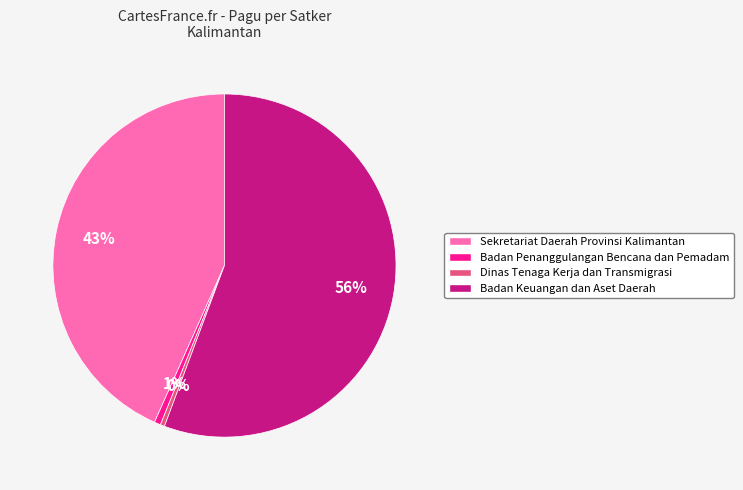

Which slice is the largest?

Badan Keuangan dan Aset Daerah